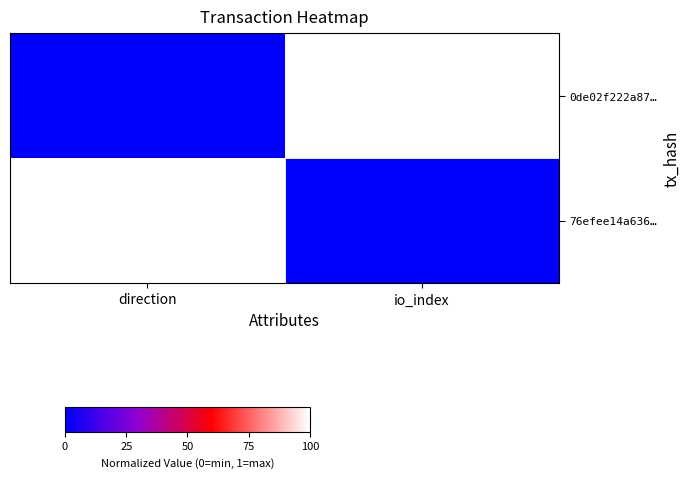

Rank the series at direction from lowest to highest value.

0de02f222a87…, 76efee14a636…